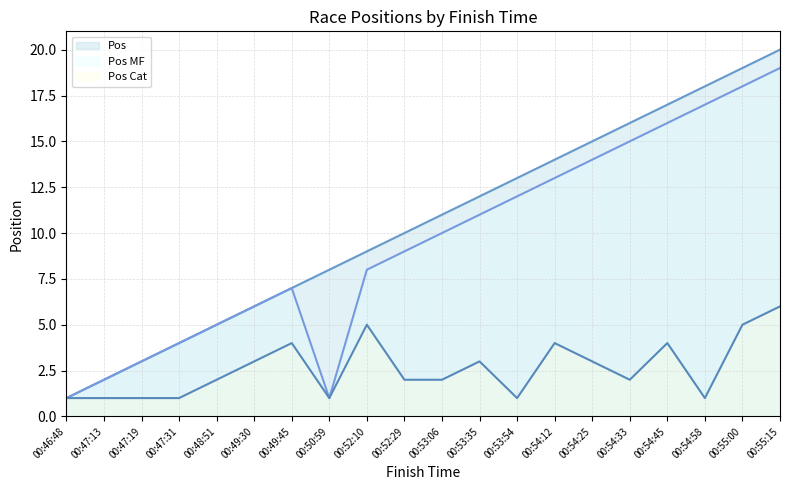

Which has a higher value, 00:49:30 or 00:52:29?

00:52:29